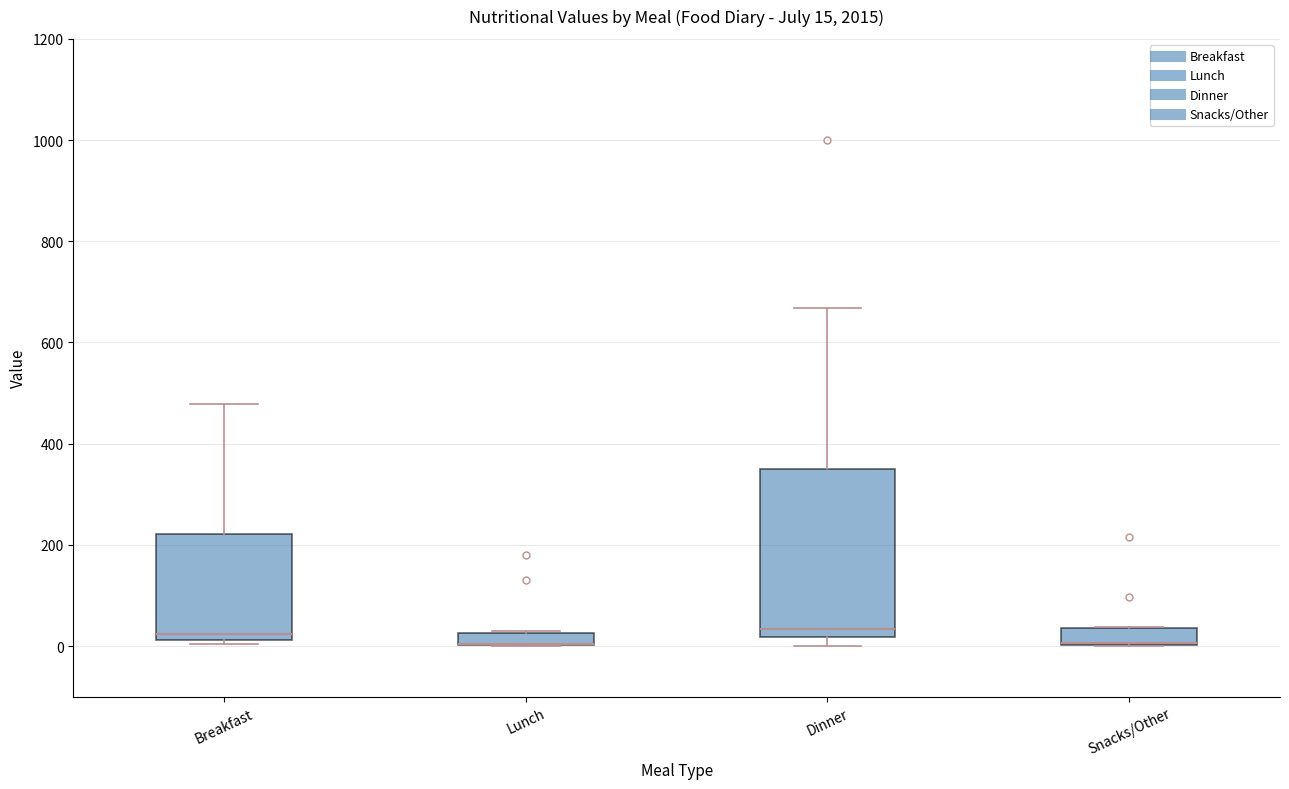

Comparing the boxes themselves (not the whiskers), which one is the tallest?

Dinner